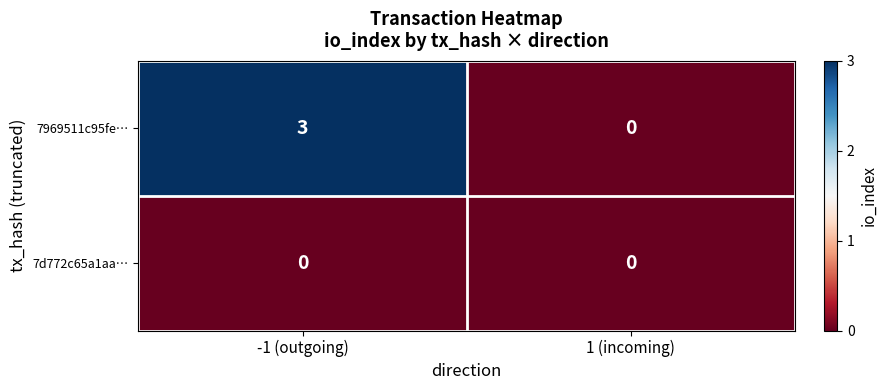

Read the 7969511c95fe… value at -1 (outgoing).

3